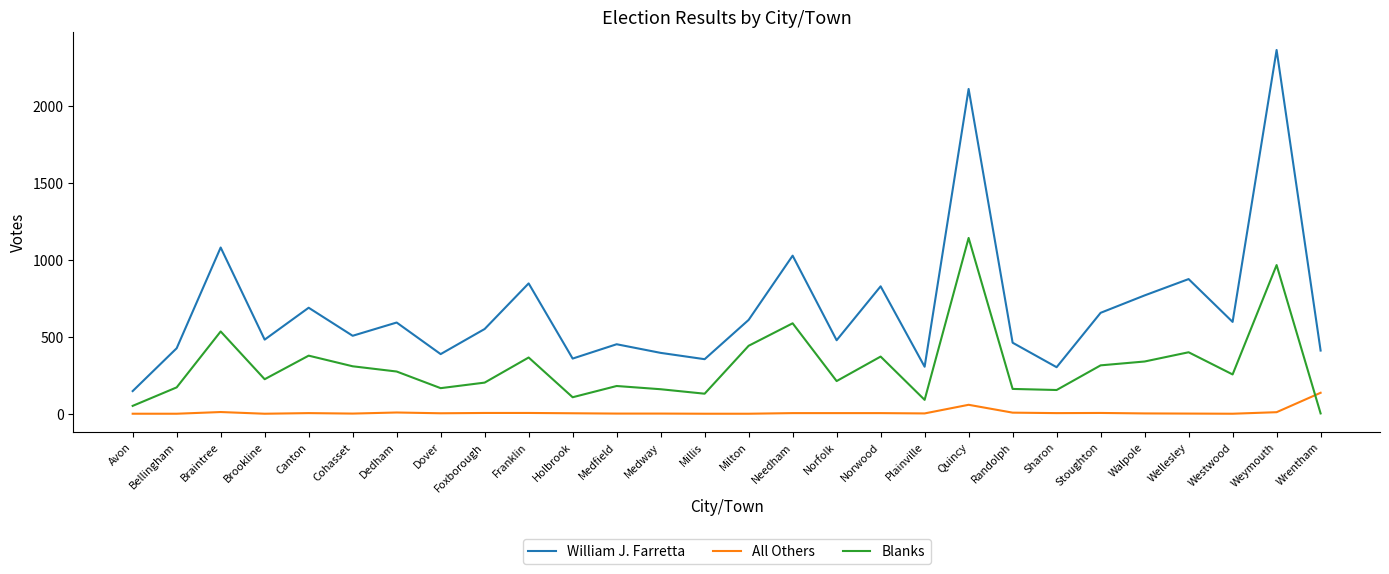

In Blanks, how many points are lower than both neighbors (excluding endpoints)?

8